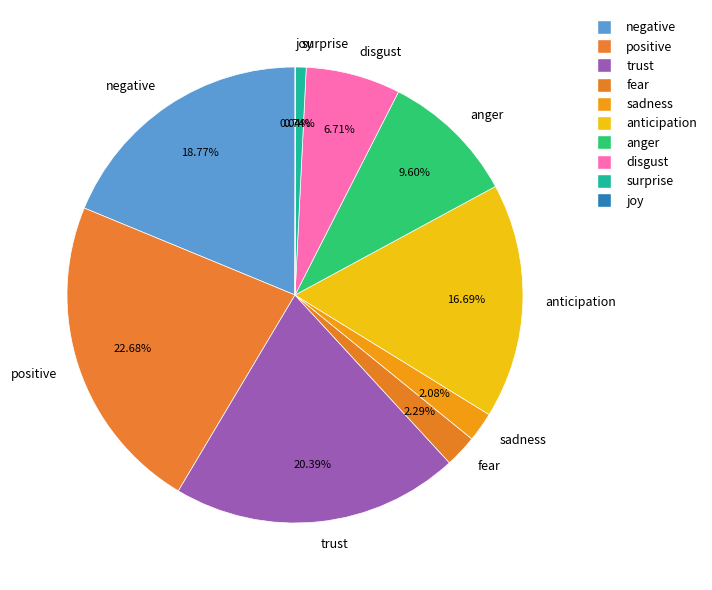

Between anticipation and positive, which is larger?

positive